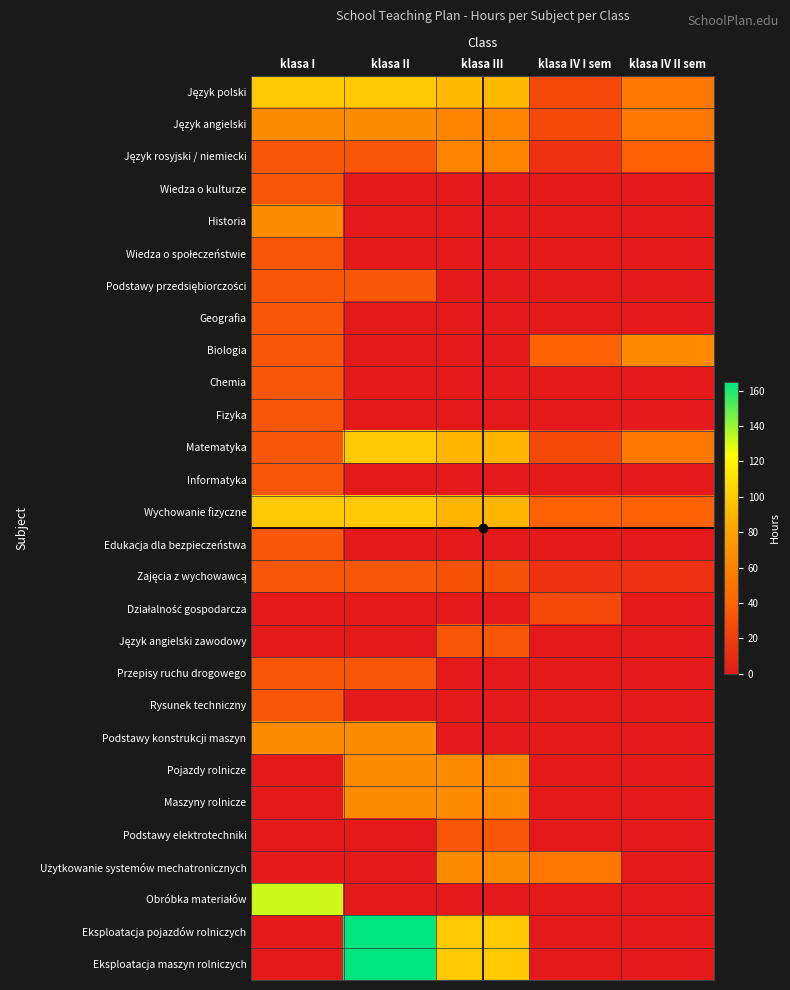

Which series has the largest total across all categories?

Język polski